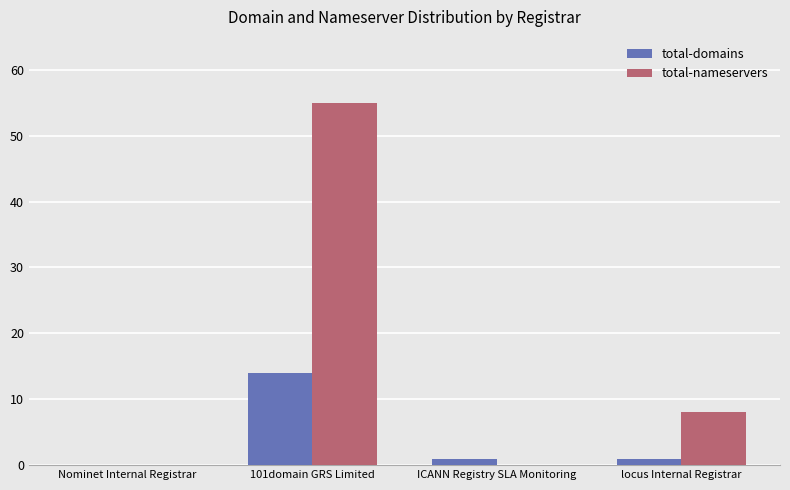

What is the spread (max minus min) of values at 101domain GRS Limited?

41